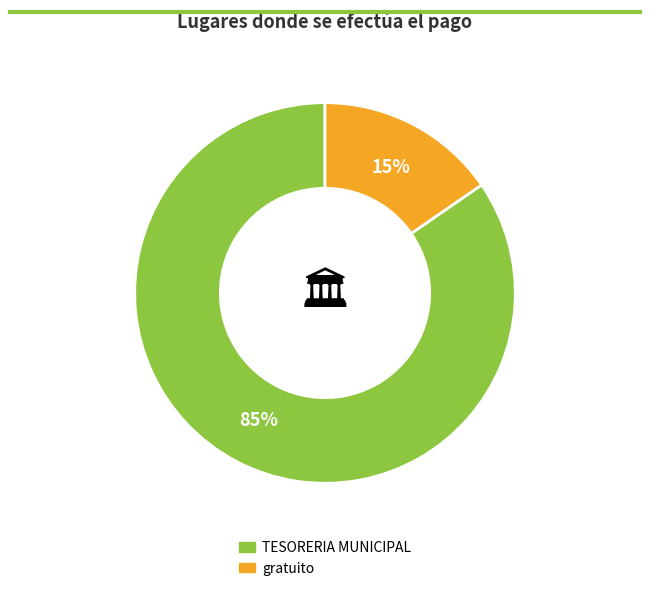

To the nearest percent, what is the average slice percentage?

50%